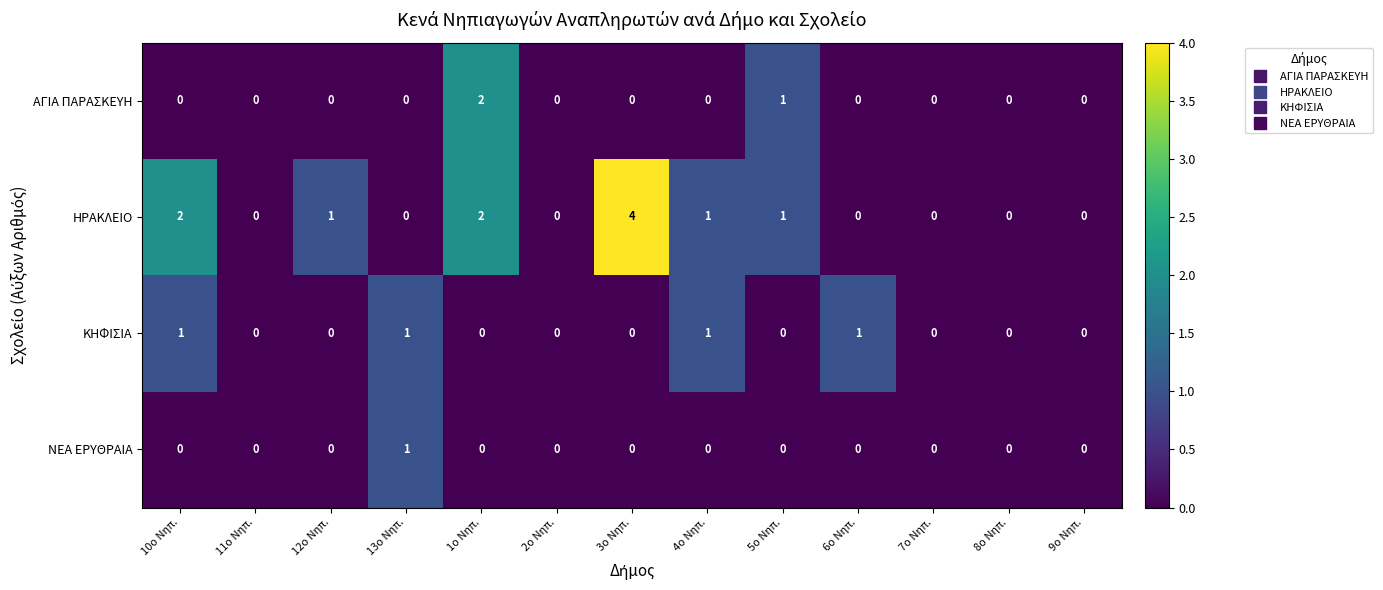

What is the greatest value displayed?

4